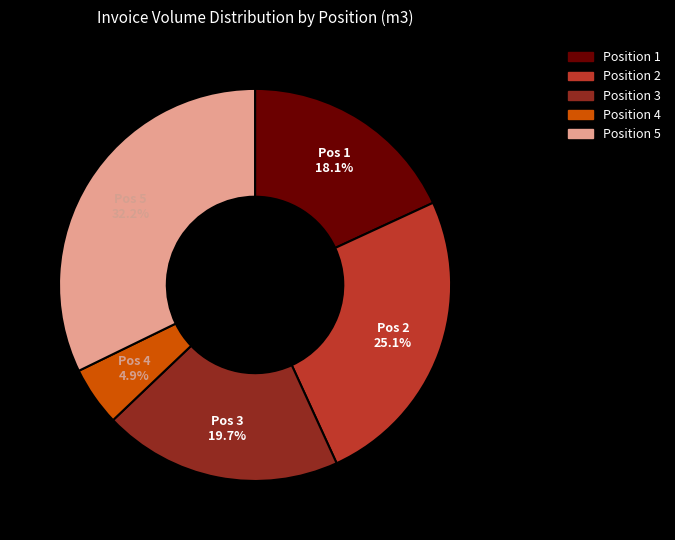

Is there any slice that represents more than half of the pie?

No